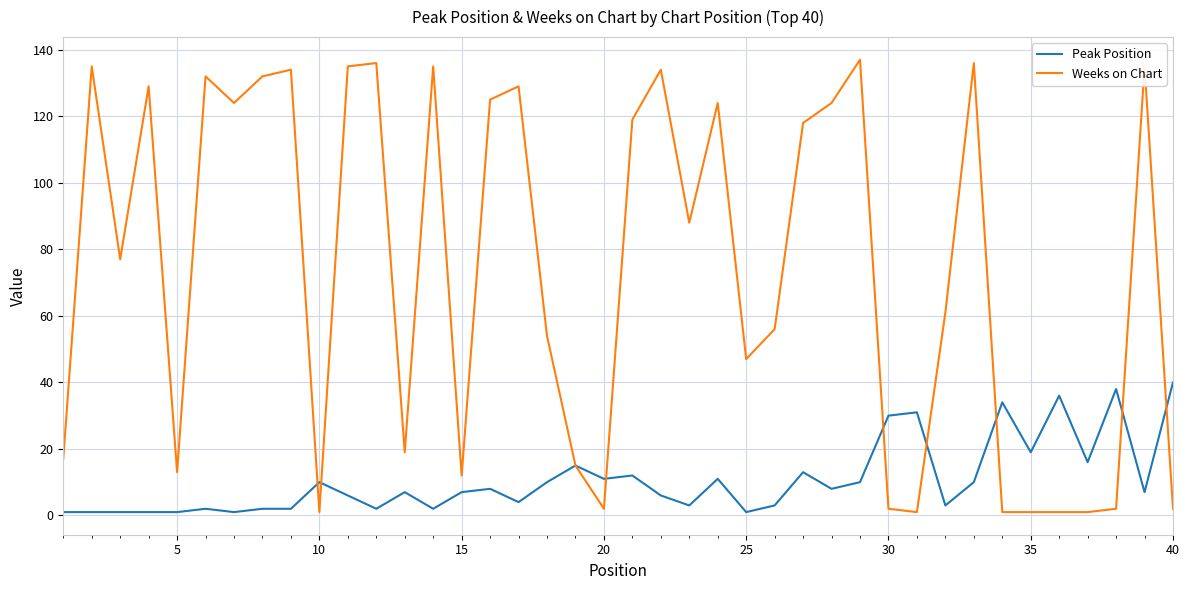

List the series in order of their overall mean, highest first.

Weeks on Chart, Peak Position